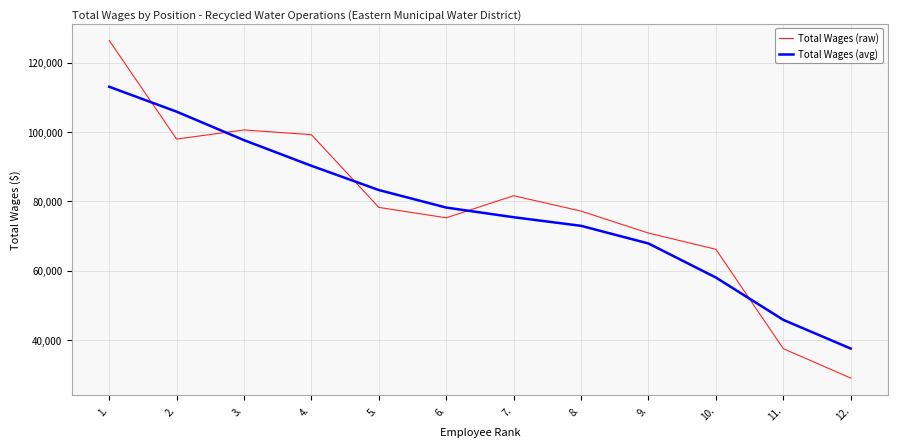

The Total Wages (raw) series shows 100555.8 at 3.. True or false?

True